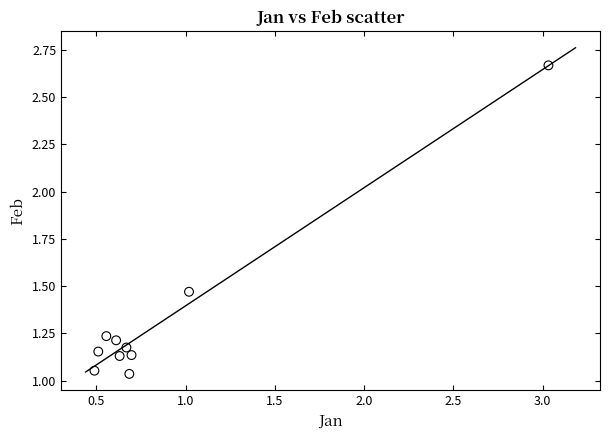

What is the average Y value?

1.3